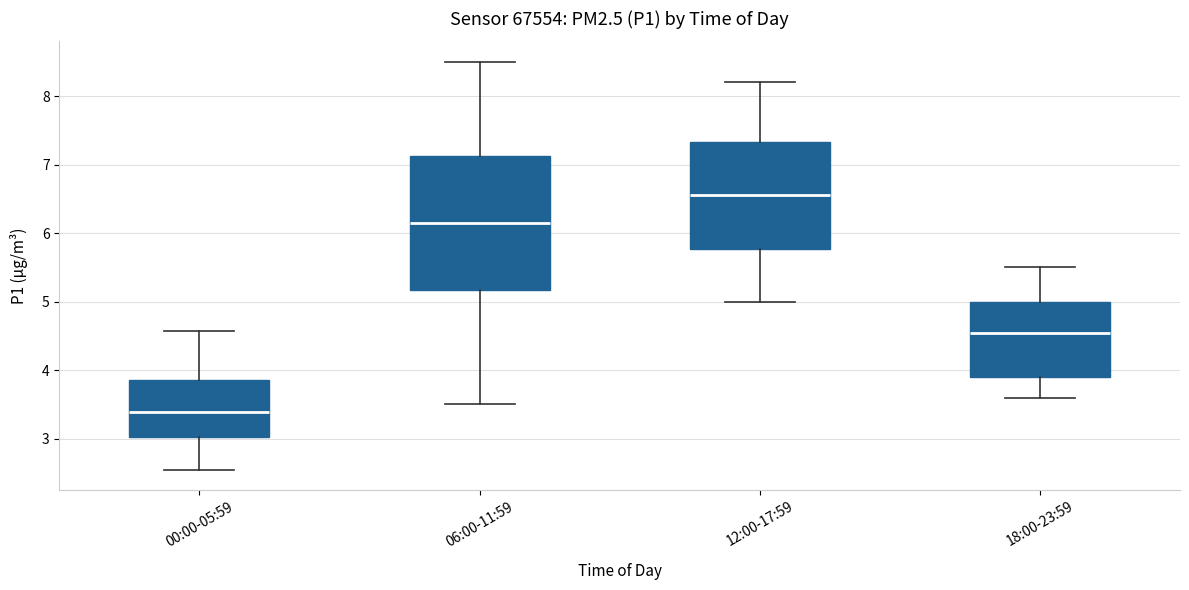

Which box's median line is the highest?

12:00-17:59